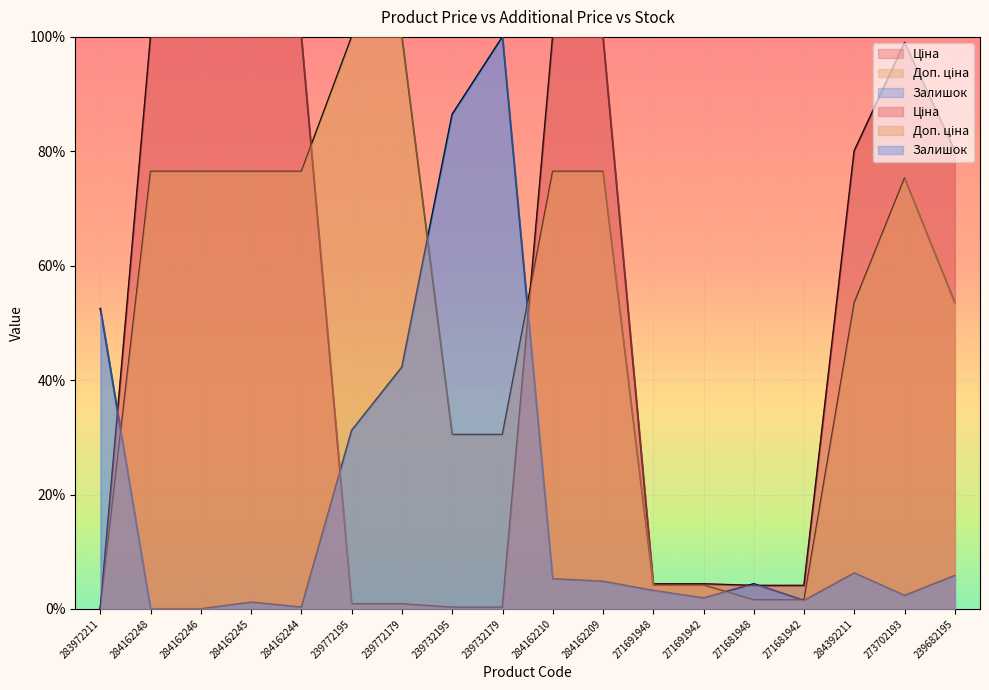

Between which two adjacent categories do Доп. ціна and Ціна first intersect?

284162244 and 239772195